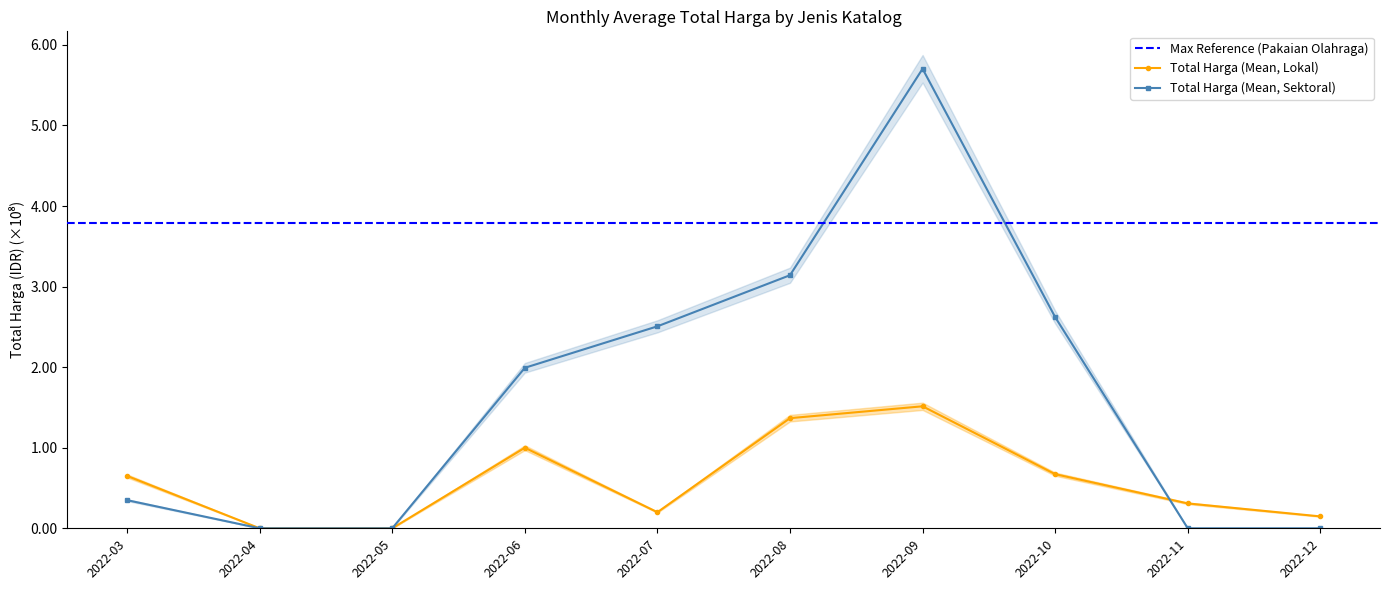

In Total Harga (Mean, Lokal), how many points are higher than both neighbors (excluding endpoints)?

2